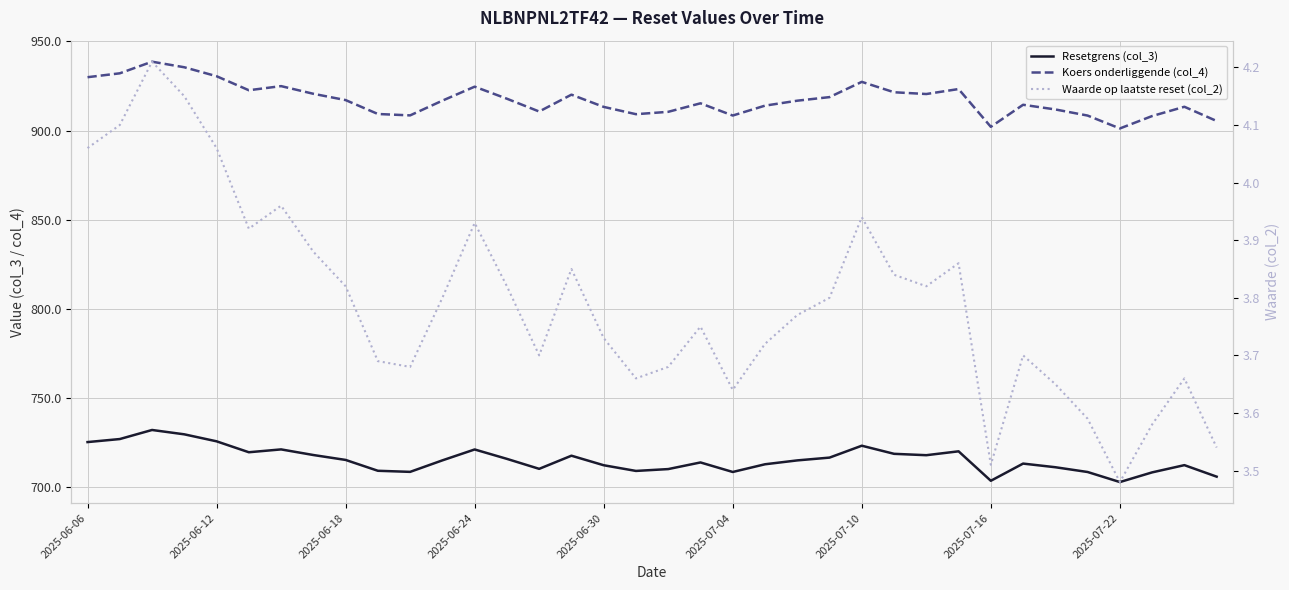

How many lines are shown in the chart?

3